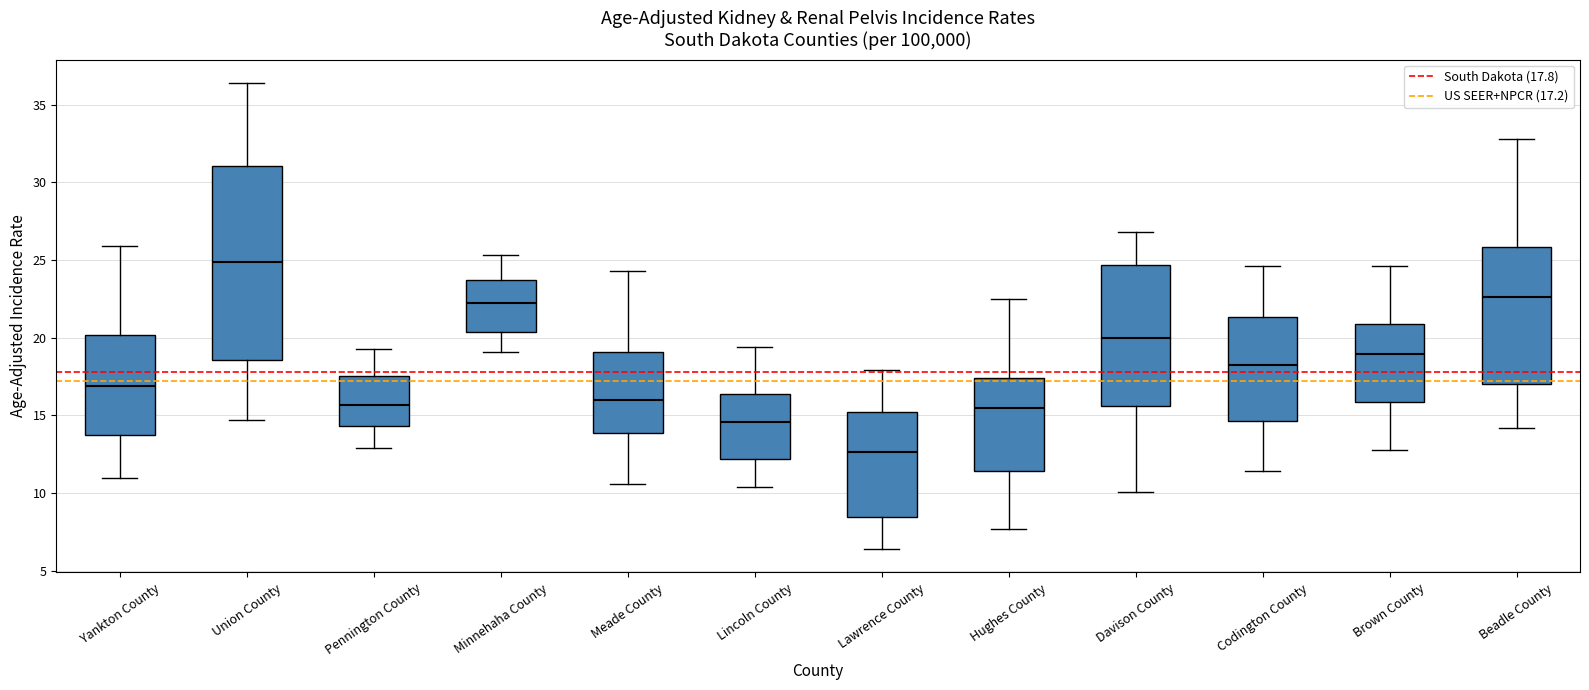

Which box is the tallest, from its lower edge to its upper edge?

Union County